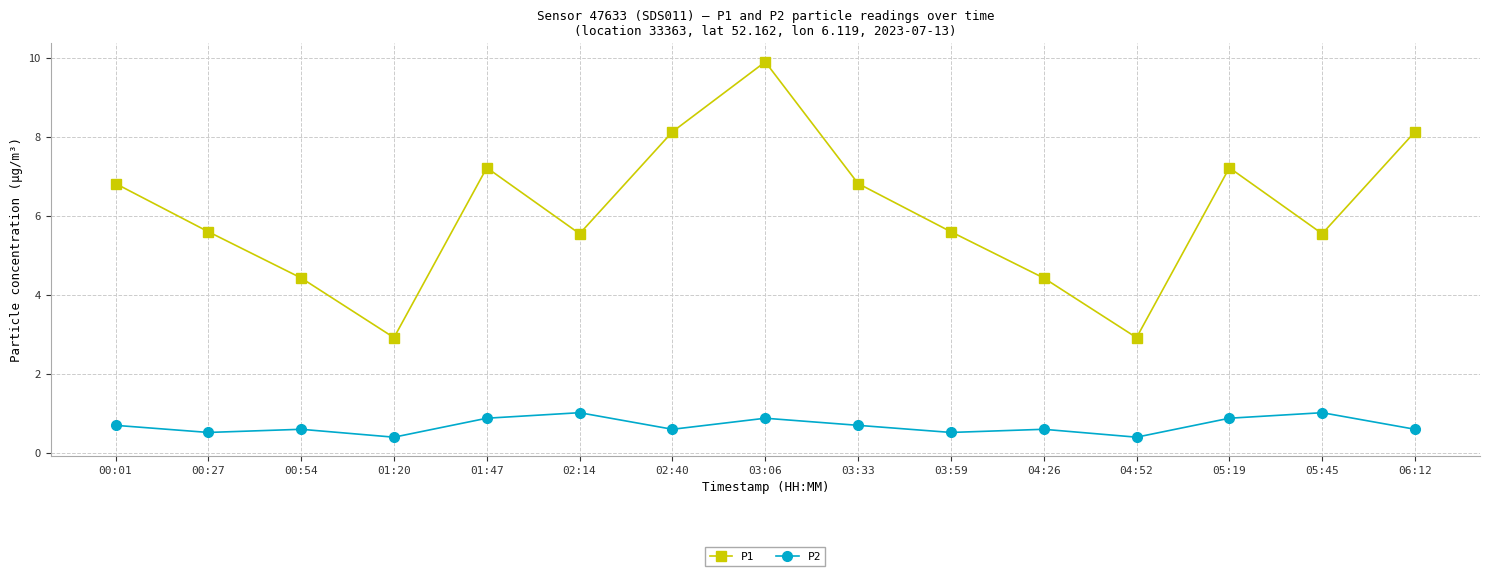

Where does the P1 series first go above 5?

00:01